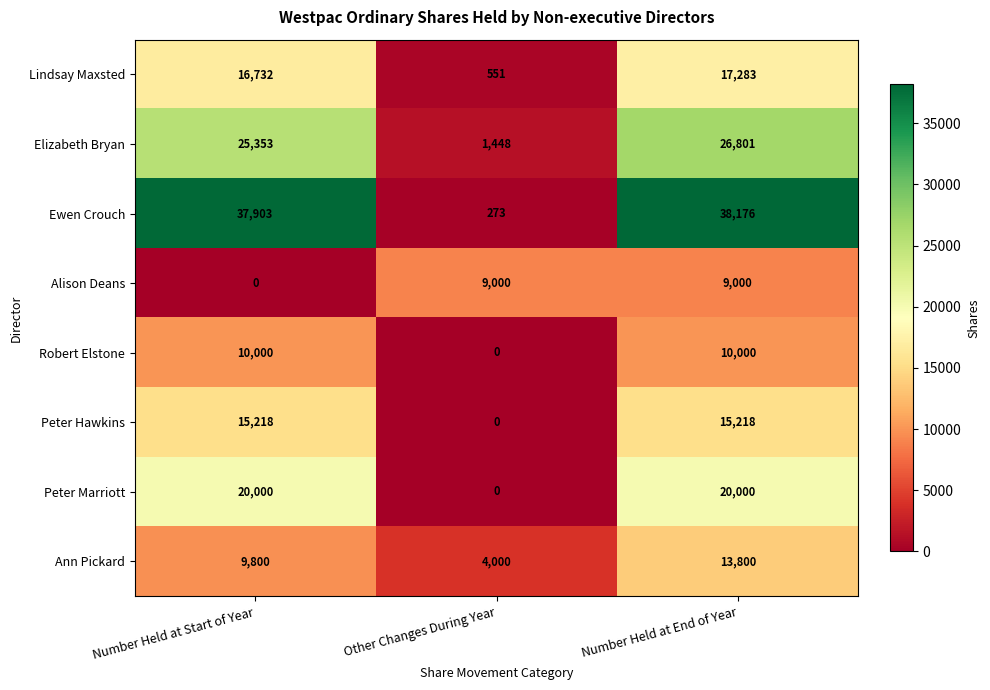

At which category is the sum across all series the highest?

Number Held at End of Year